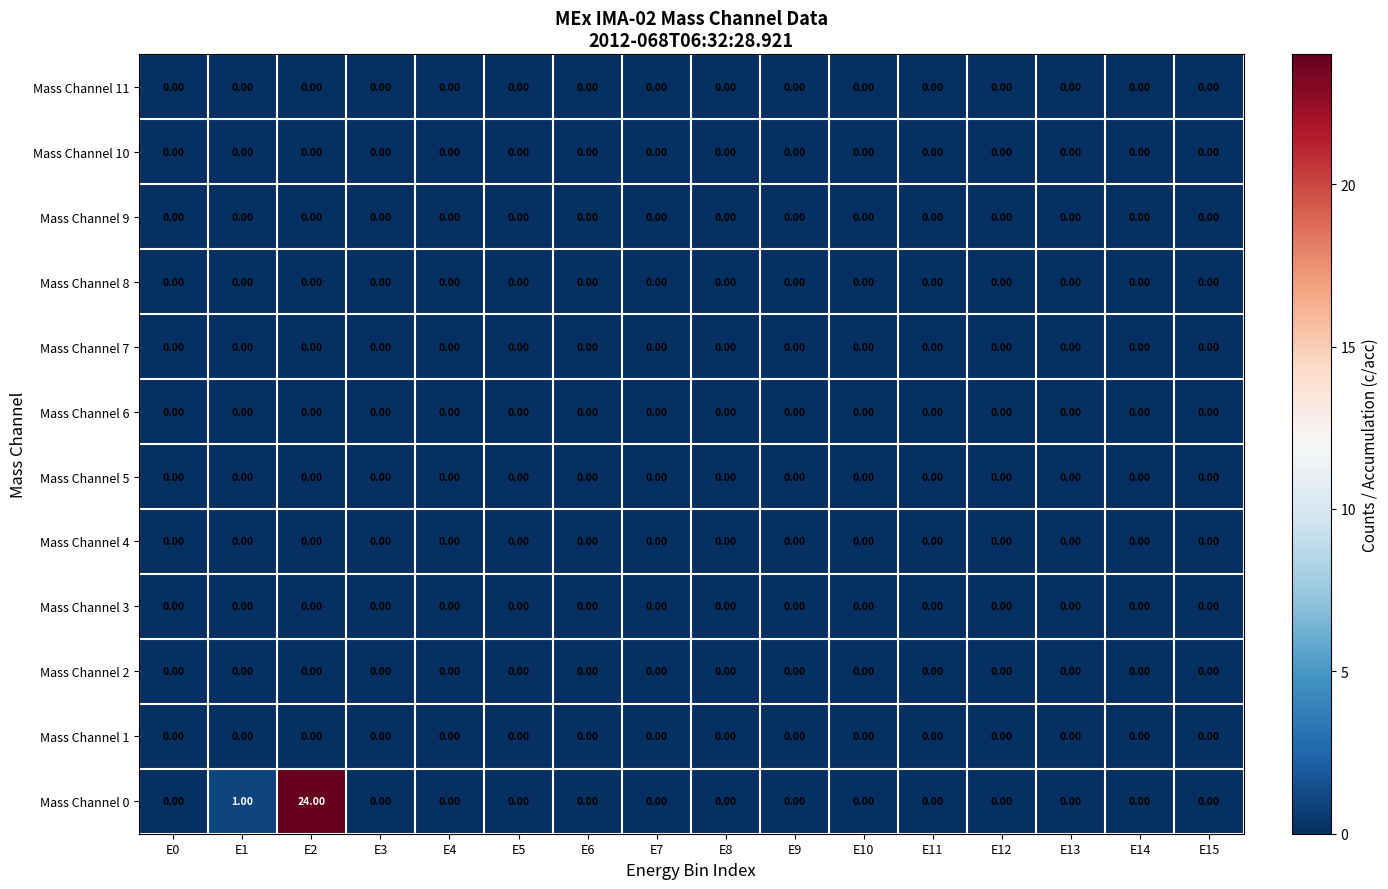

At which category is the sum across all series the highest?

E2